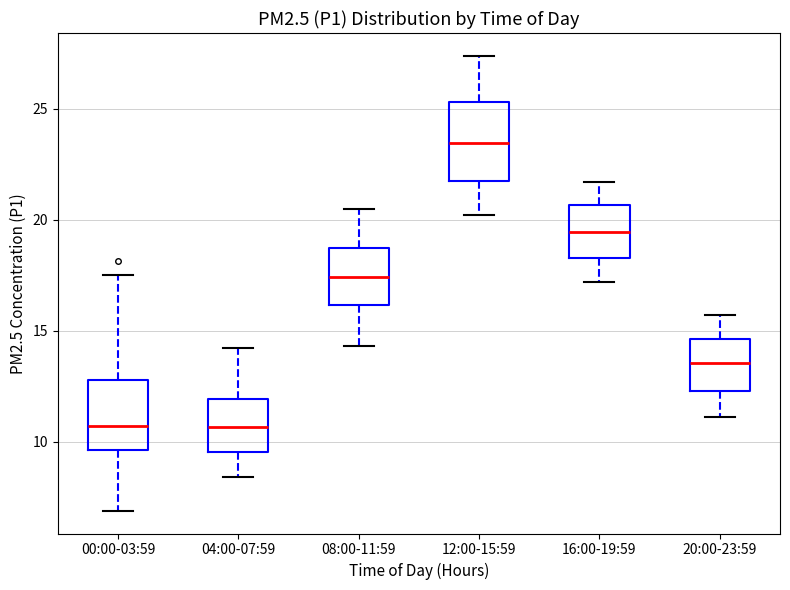

Which box has the highest median line?

12:00-15:59